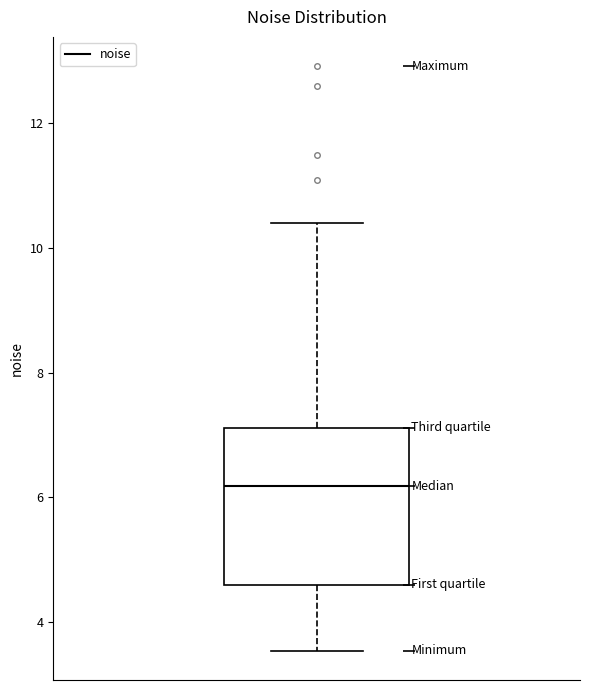

Where does the upper whisker of the box end on the y-axis? The values are not printed on the chart, so give them approximately, as read against the axis.

10.4